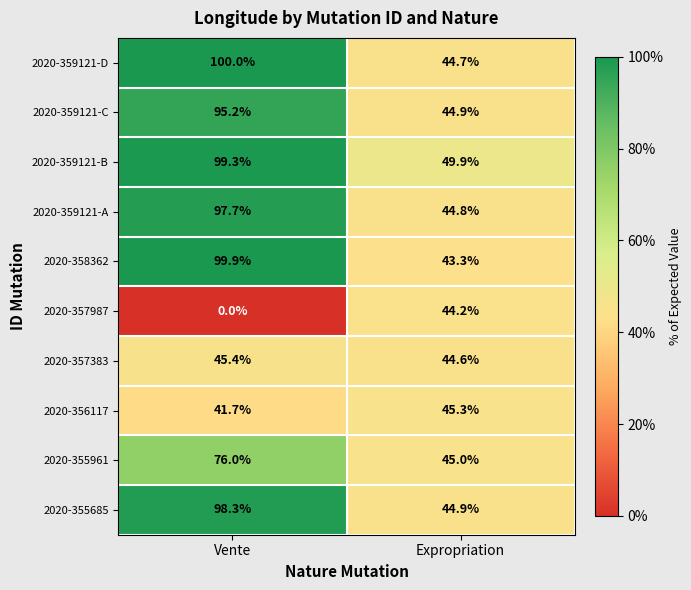

What is the spread (max minus min) of values at Vente?

100.0